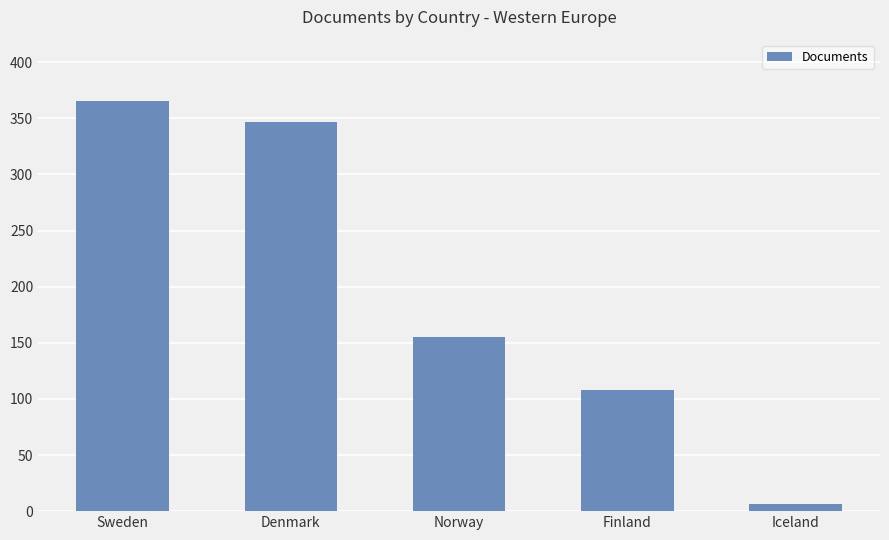

The value at Norway is 155. True or false?

True